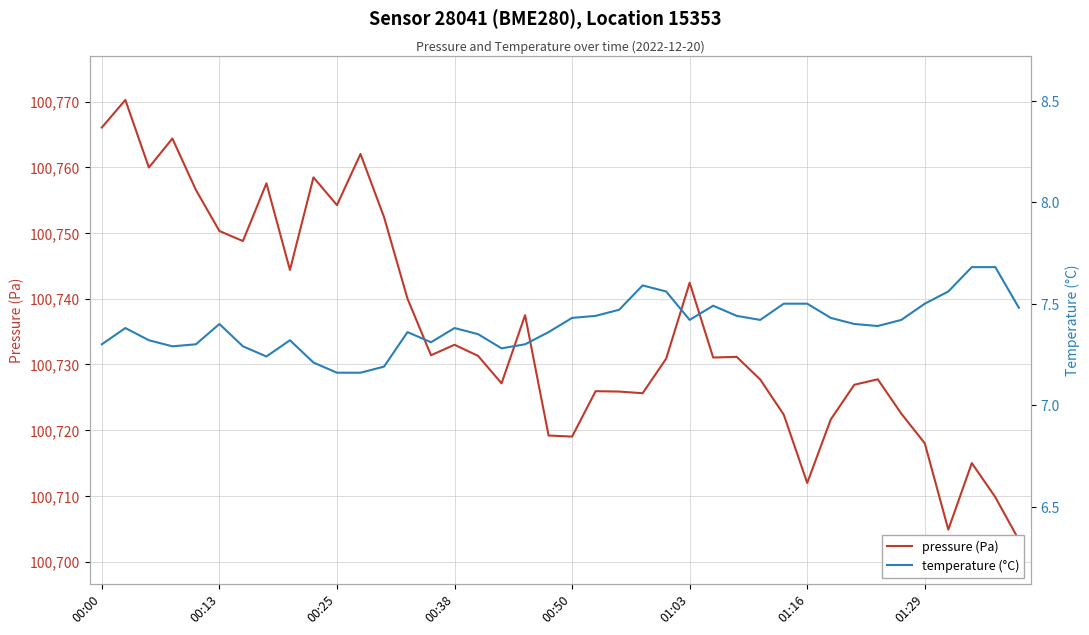

What is the minimum value for pressure (Pa)?

100703.3